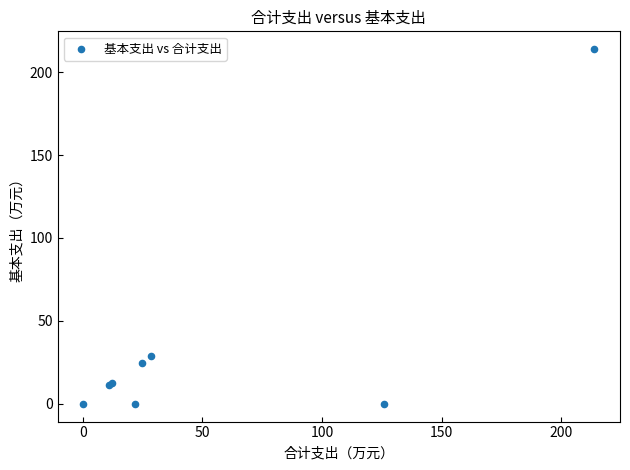

What Y value in the scatter plot is closest to 106?

28.7